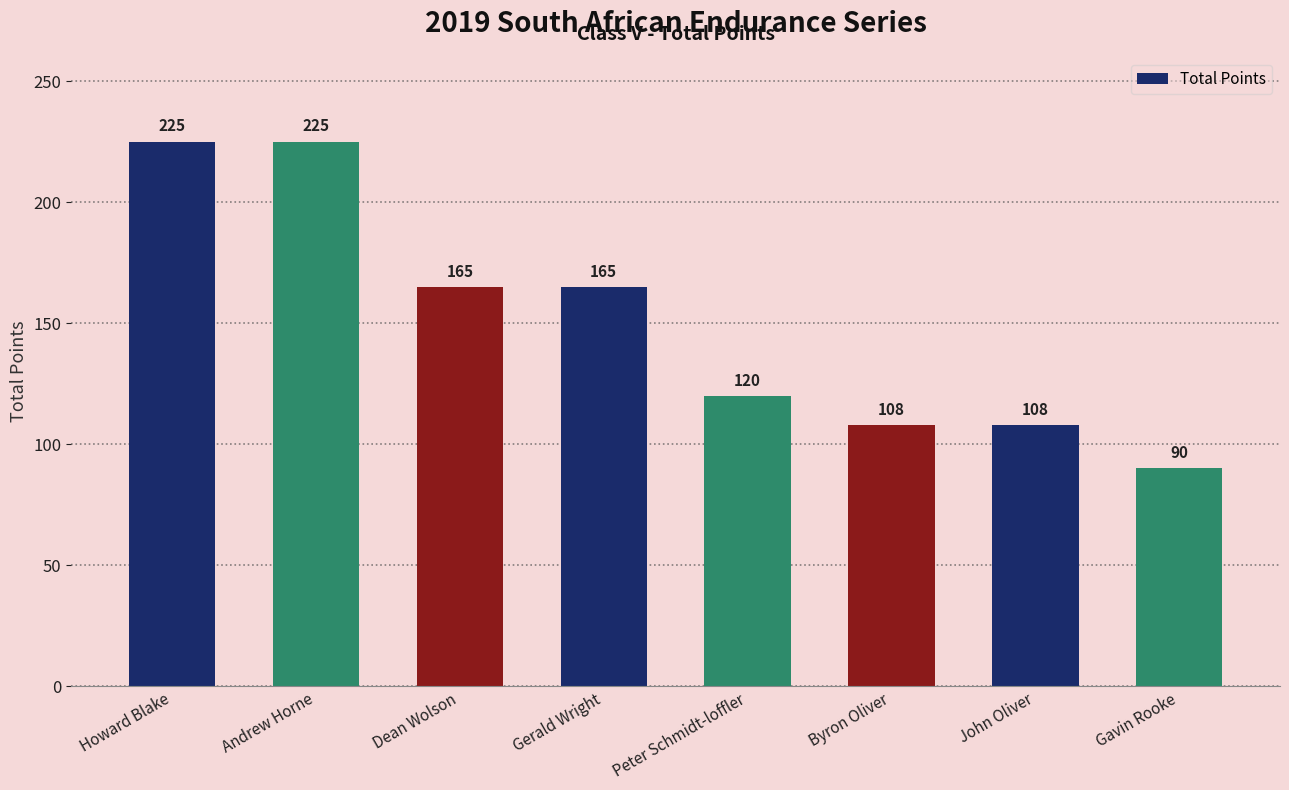

Reading right to left, list all the values displayed in this chart.

90	108	108	120	165	165	225	225